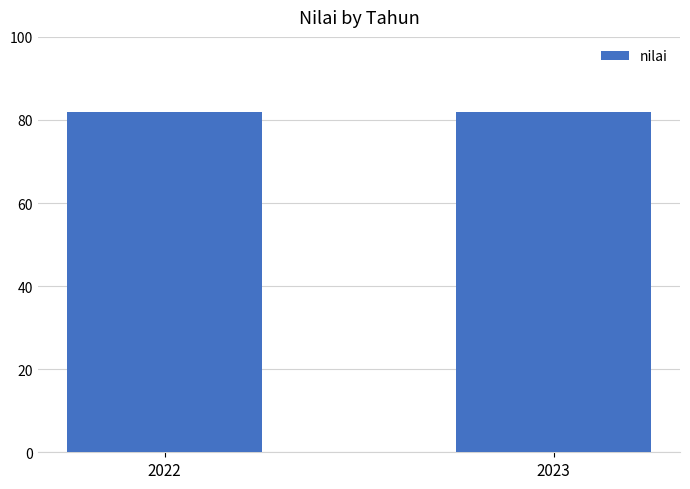

What is the maximum value shown in the chart?

82.0